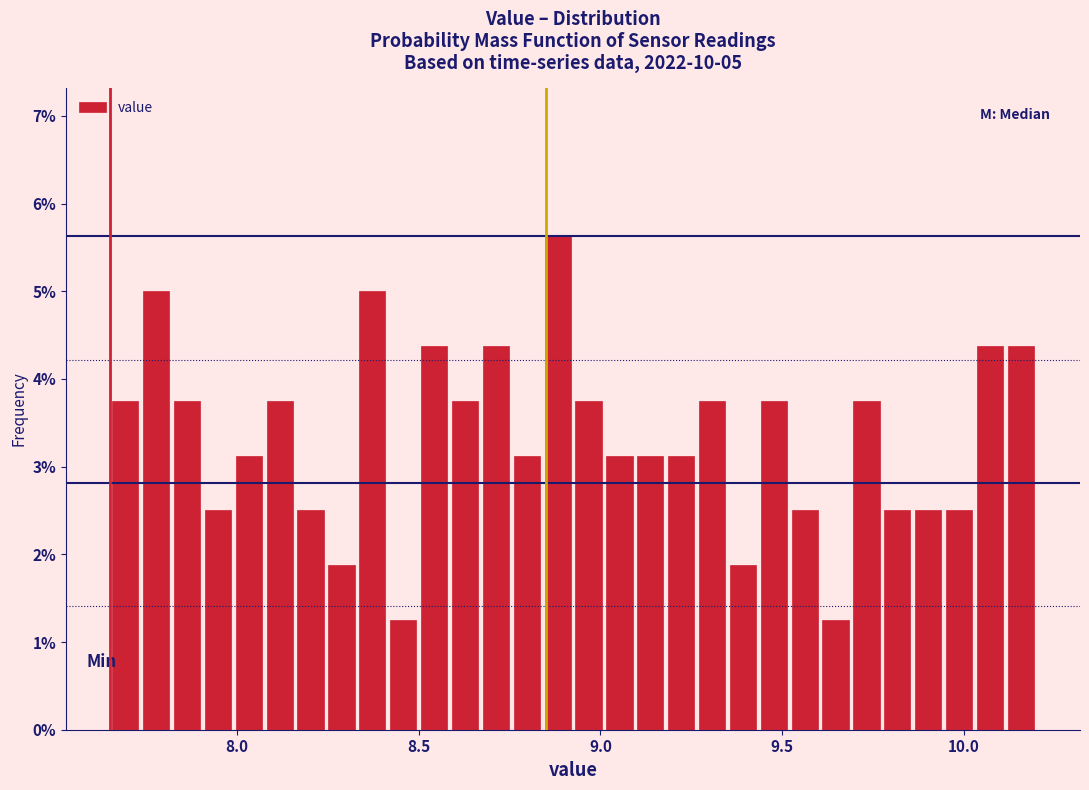

Around what value on the x-axis is the tallest bar? Give the approximate position of its centre, as read against the axis.

8.90